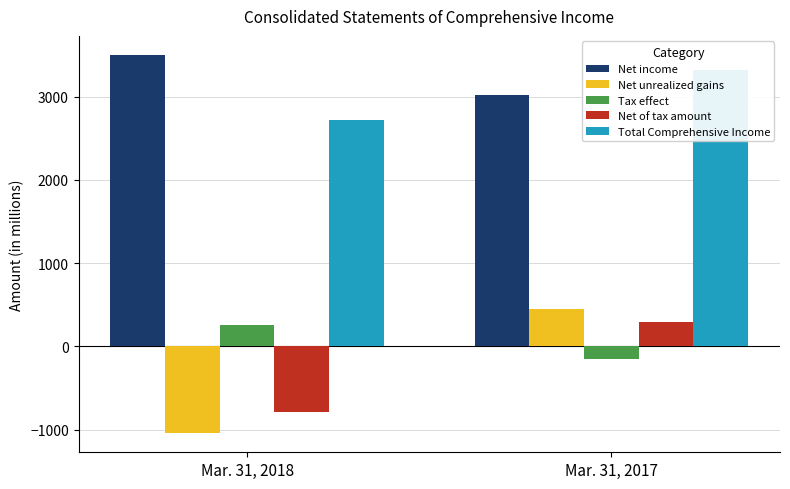

What is the difference between the Net income values at Mar. 31, 2017 and Mar. 31, 2018?

482